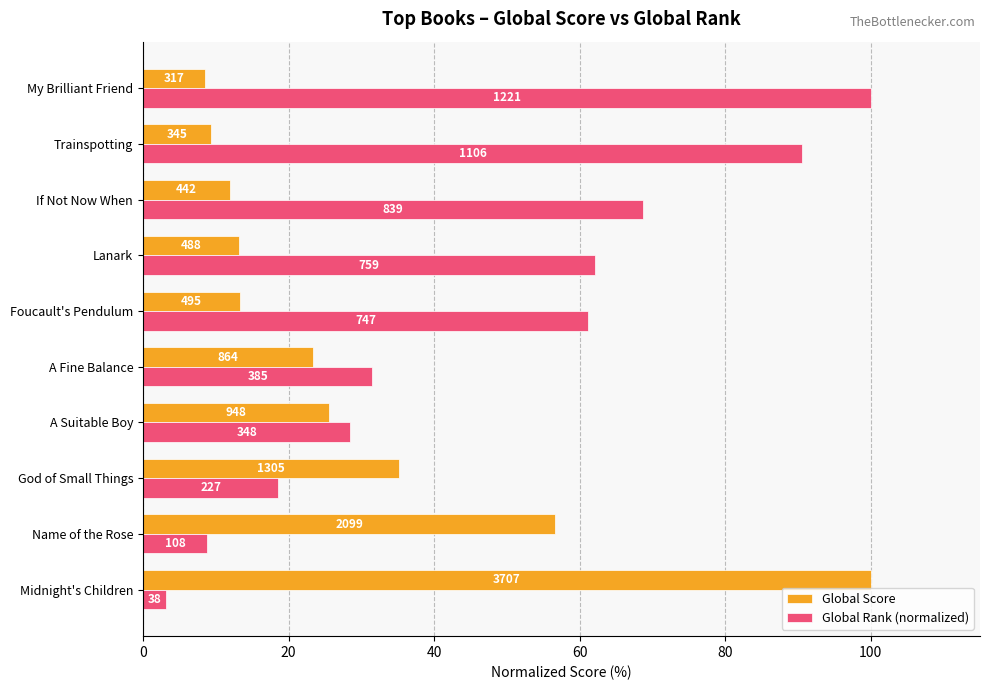

What are all the series names shown in the legend?

Global Score, Global Rank (normalized)